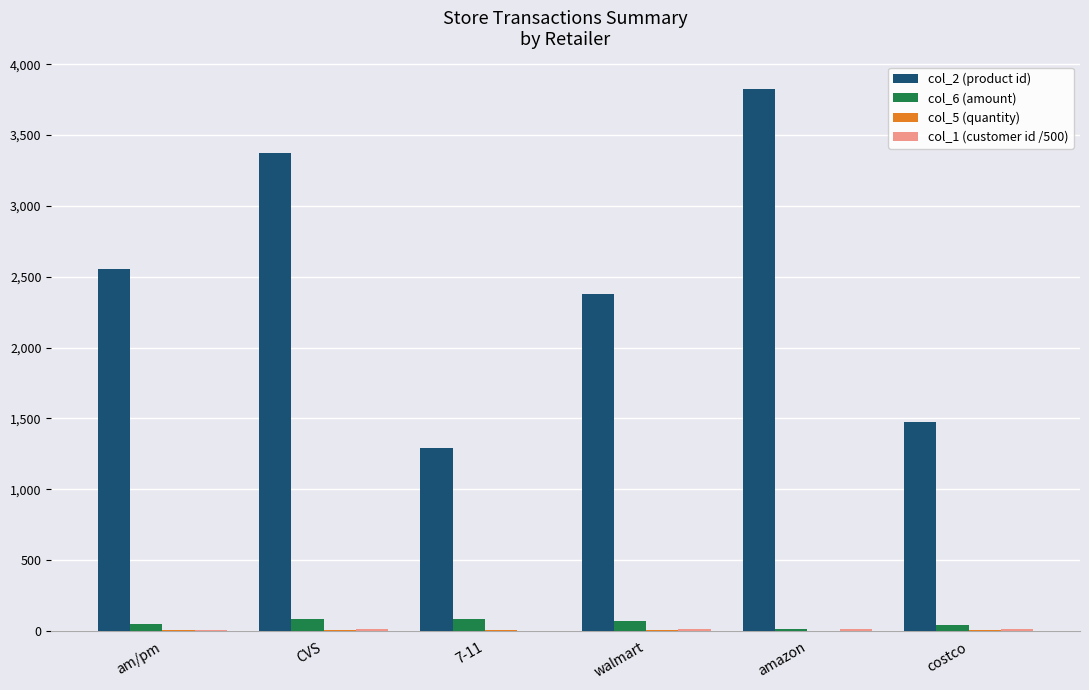

What is the maximum value shown in the chart?

3828.0